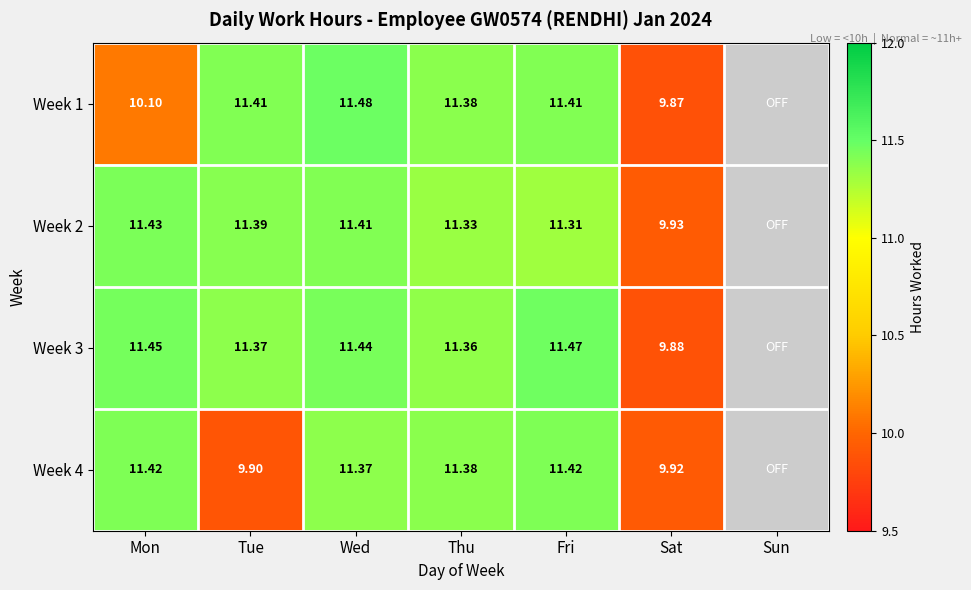

Is the value of Week 2 at Sat greater than the value of Week 4 at Sat?

Yes